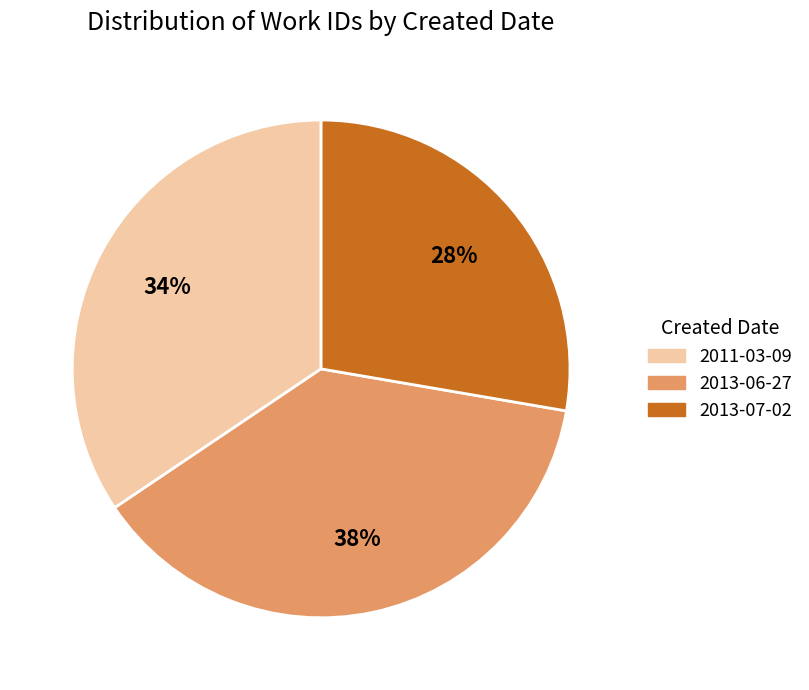

How many segments does this pie chart have?

3